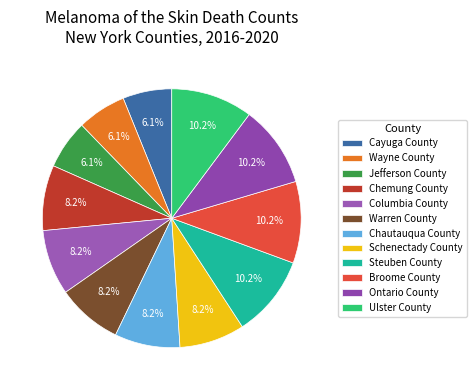

Is Columbia County the majority of the pie?

No